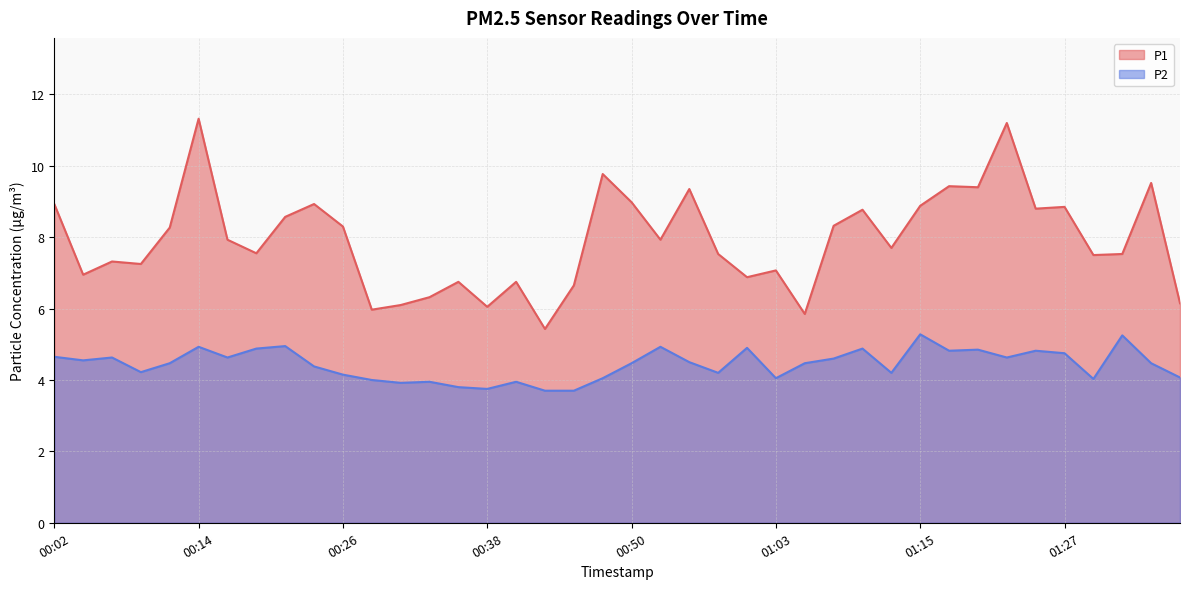

The value of P1 at 00:09 is 7.2. True or false?

True